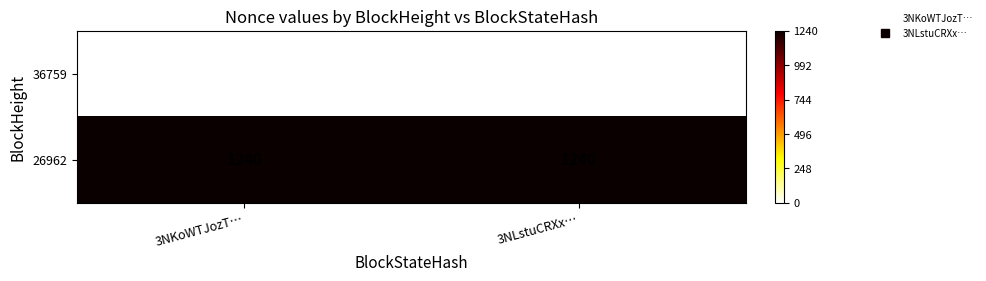

What is the highest value of the 26962 series?

1240